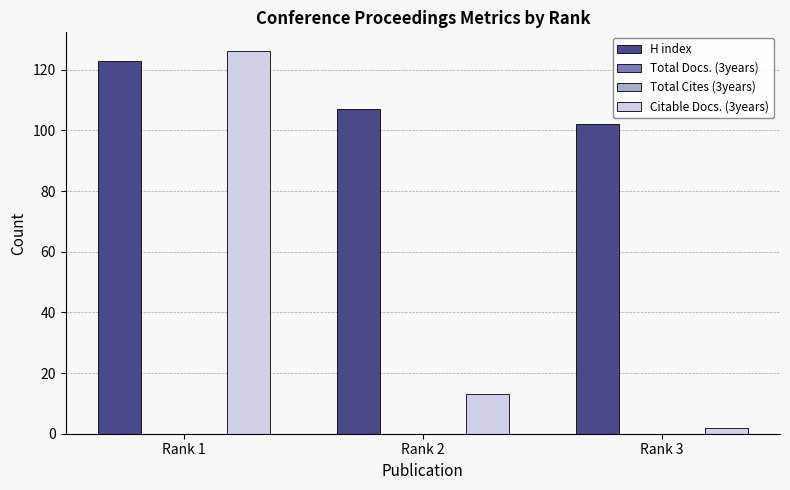

Reading right to left, extract all data points from this chart.

H index: Rank 3=102	Rank 2=107	Rank 1=123
Total Docs. (3years): Rank 3=0	Rank 2=0	Rank 1=0
Total Cites (3years): Rank 3=0	Rank 2=0	Rank 1=0
Citable Docs. (3years): Rank 3=2	Rank 2=13	Rank 1=126